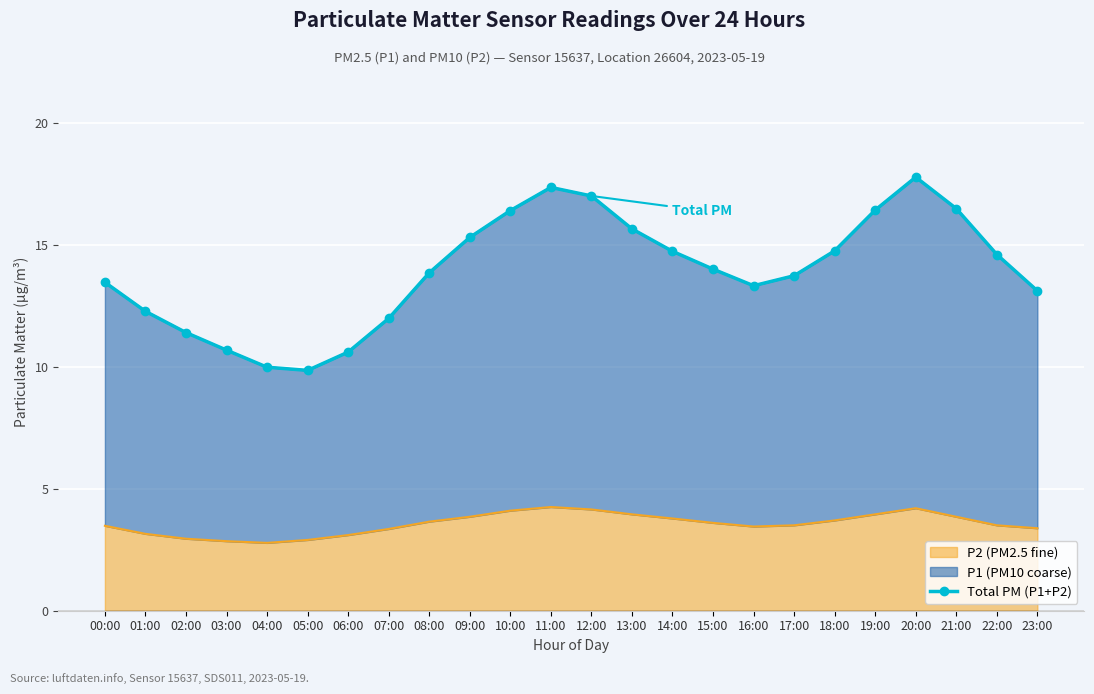

What is the difference between the maximum and second lowest values?

7.8